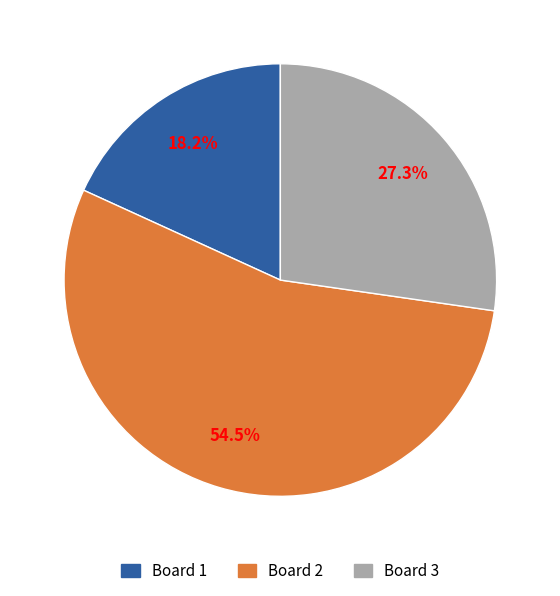

Which category accounts for the majority?

Board 2